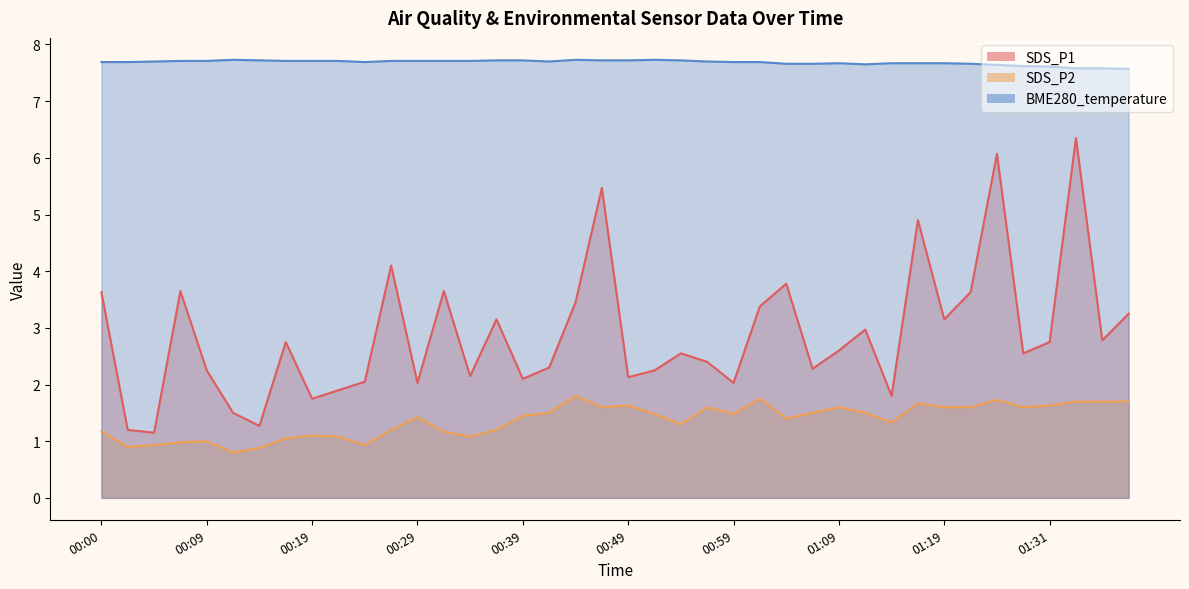

What value does the SDS_P1 series have at 00:51?

2.2